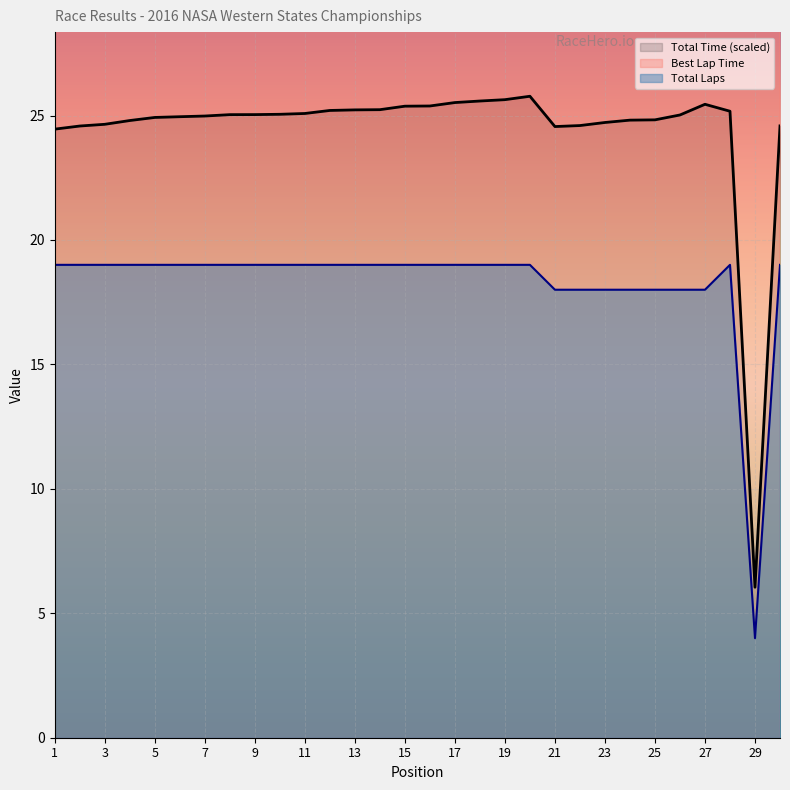

True or false: Total Laps has a value of 24.9 at 3.

False